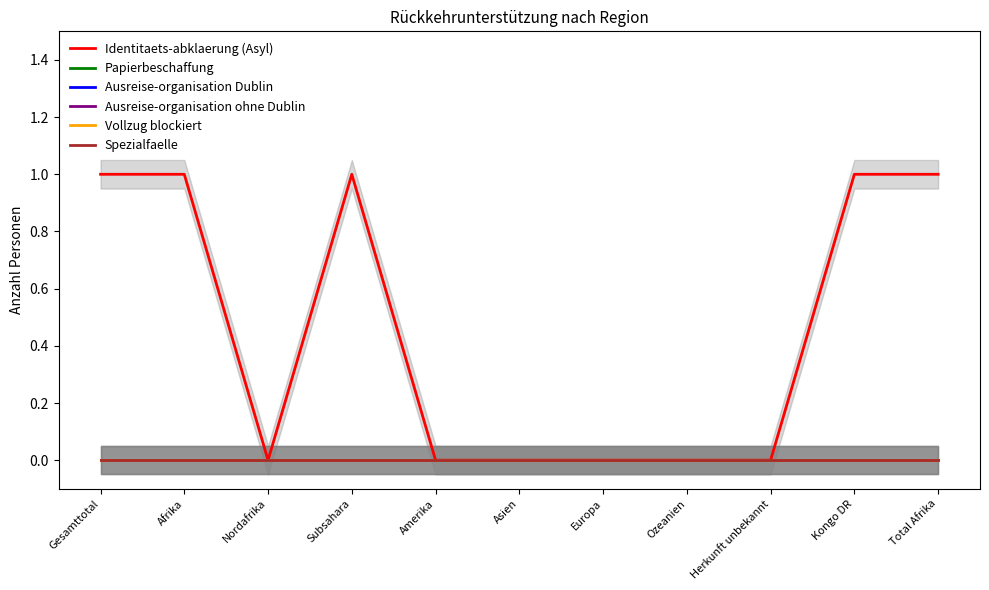

Is the value of Spezialfaelle at Amerika greater than the value of Ausreise-organisation ohne Dublin at Afrika?

No